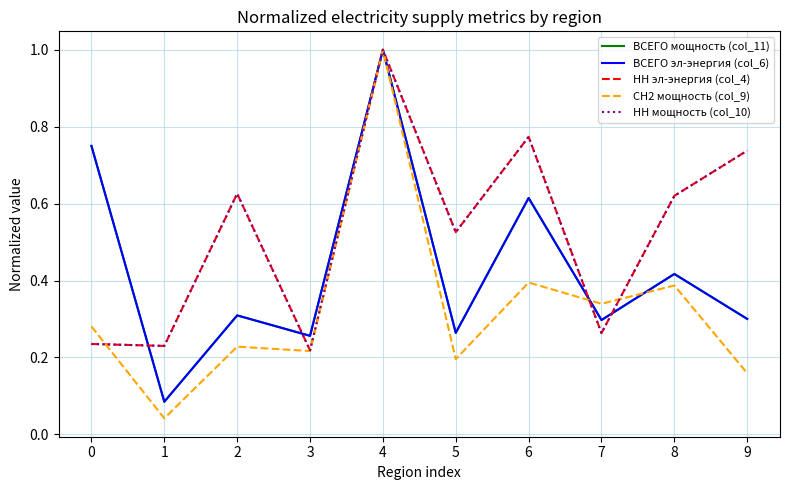

What is the maximum value shown in the chart?

1.0